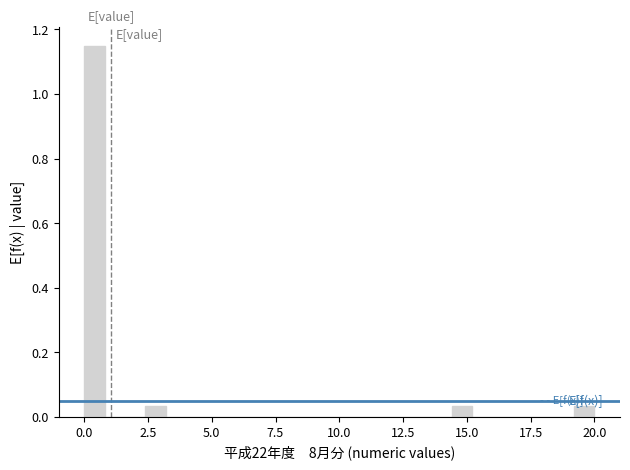

Read against the x-axis, roughly where is the centre of the tallest bar?

0.5